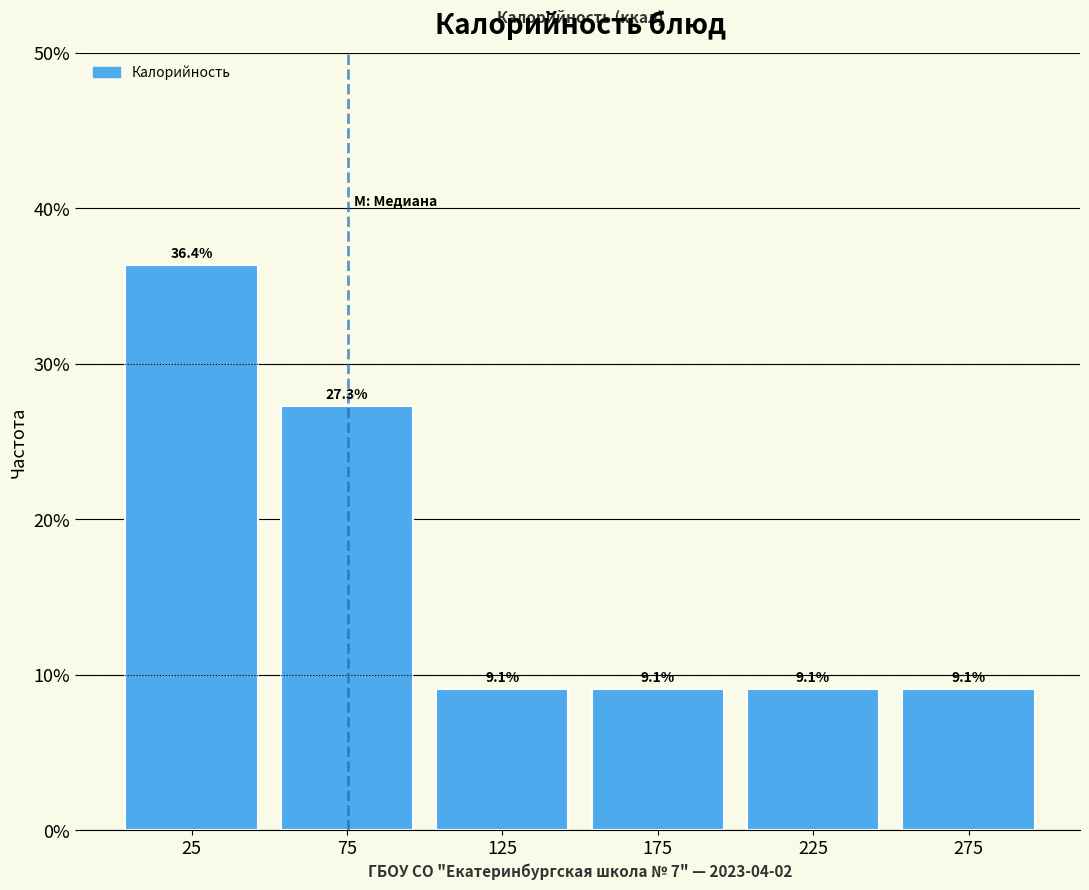

What is the height of the bar covering 200 to 250 on the x-axis?

9.1